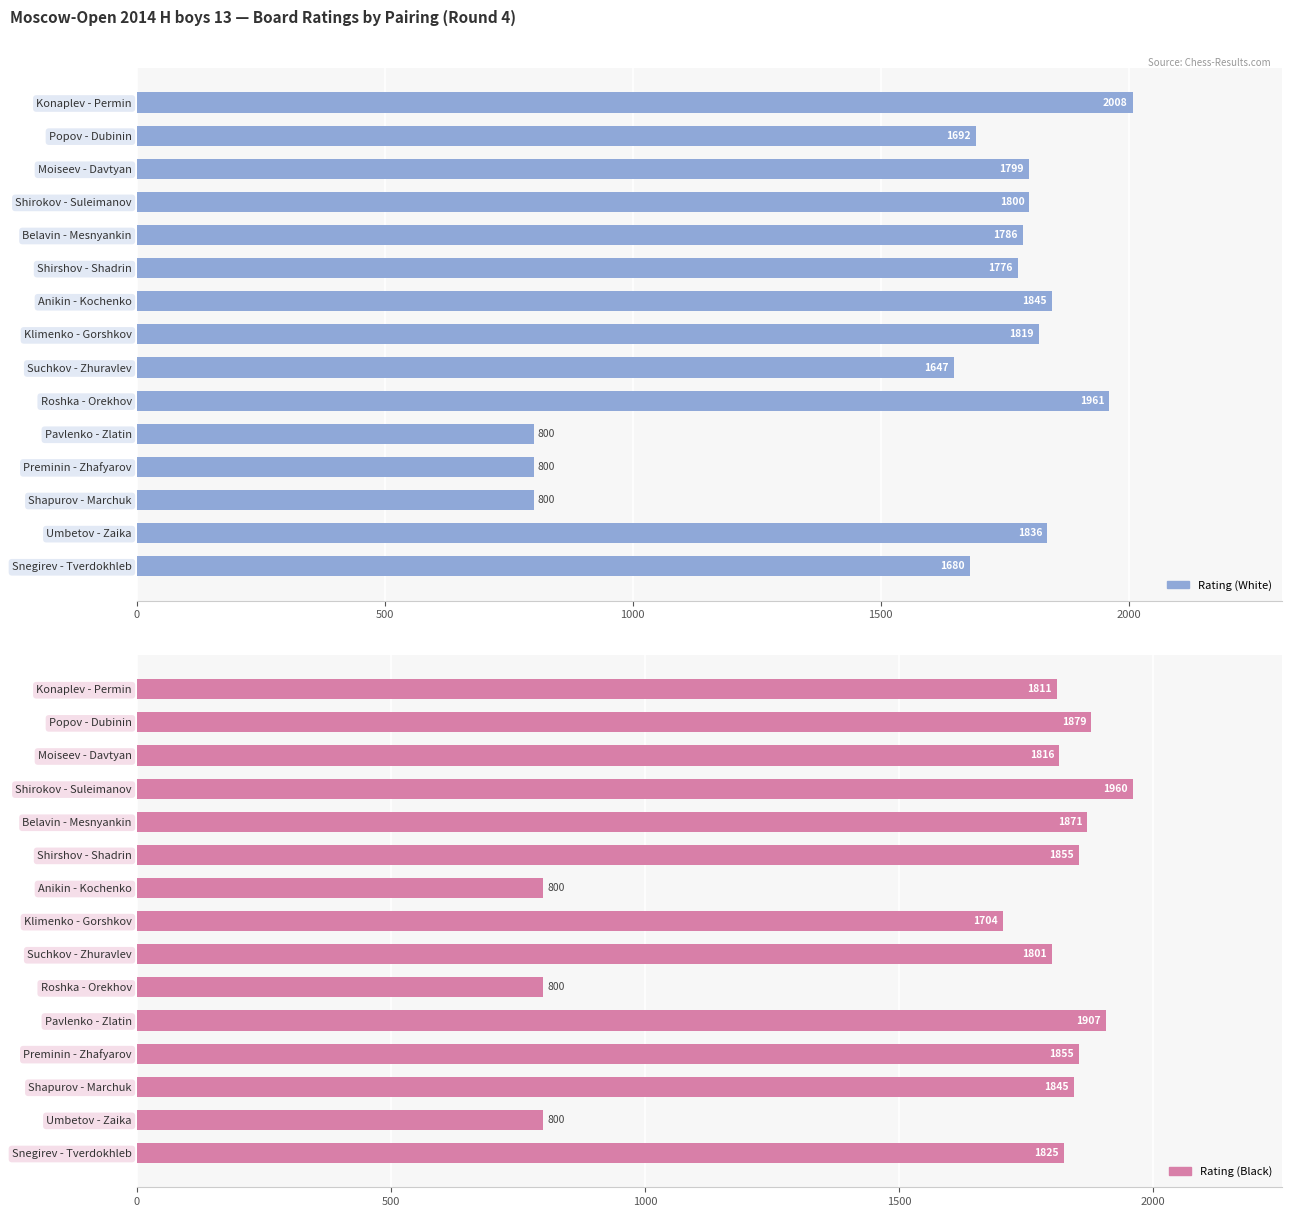

The value of Rating (White) at Shirshov - Shadrin is 2681. True or false?

False